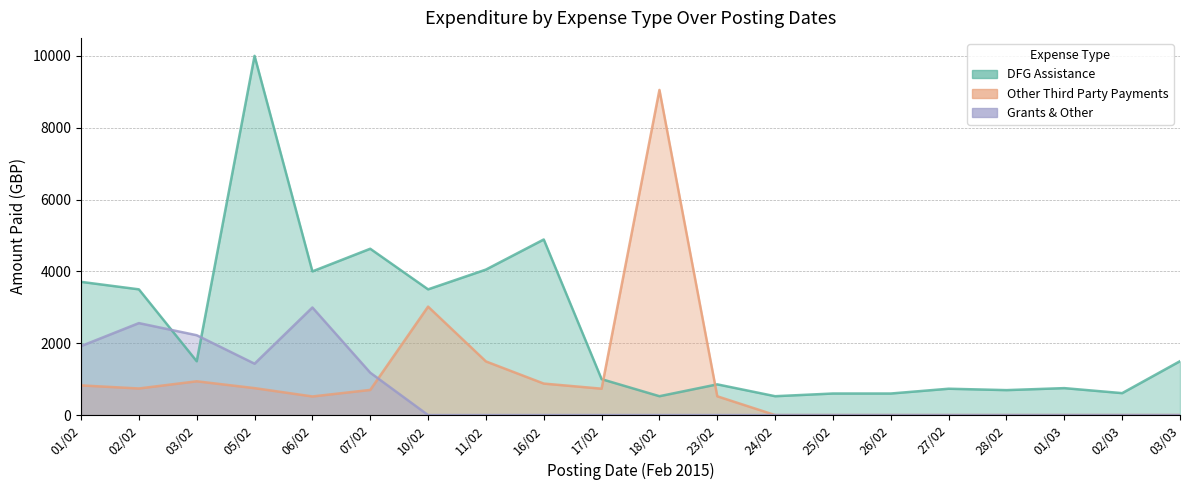

True or false: Grants & Other and Other Third Party Payments intersect in this chart.

True